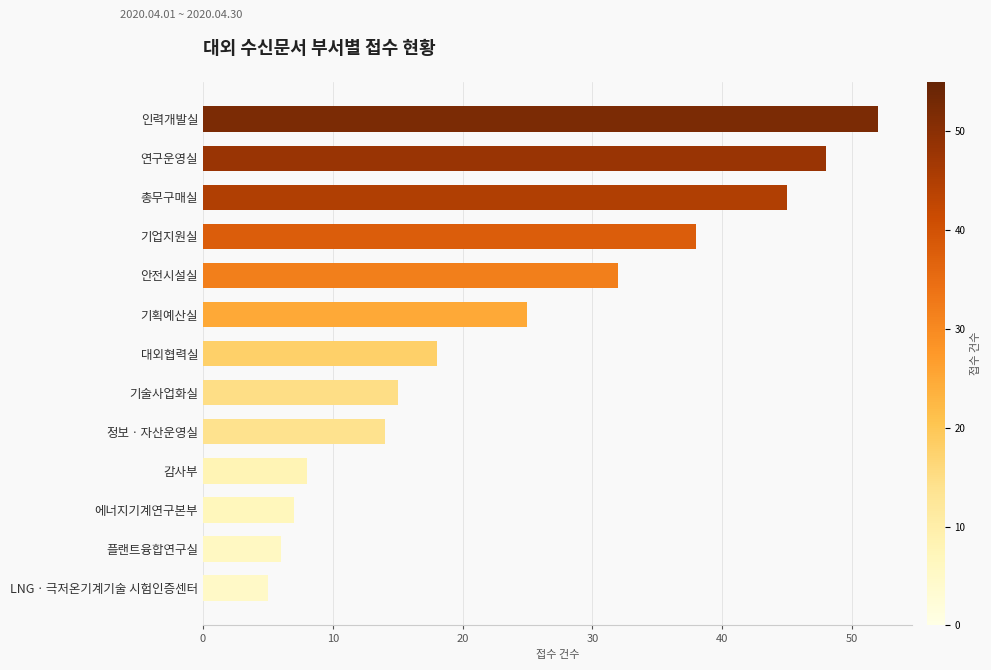

The value at 기술사업화실 is 15. True or false?

True